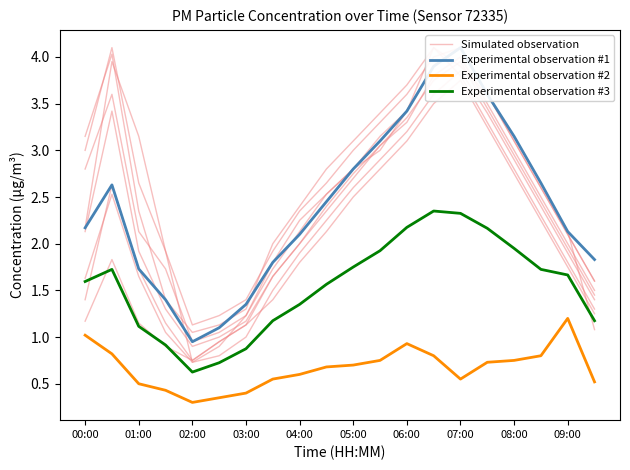

Reading left to right, extract all data points from this chart.

Simulated observation: 2.2	4.0	3.1	1.9	0.7	0.9	1.2	1.8	2.2	2.5	2.8	3.0	3.4	4.1	3.9	3.6	3.1	2.6	2.1	1.1
Experimental observation #1: 2.2	2.6	1.7	1.4	0.9	1.1	1.4	1.8	2.1	2.5	2.8	3.1	3.4	3.9	4.1	3.6	3.1	2.6	2.1	1.8
Experimental observation #2: 1.0	0.8	0.5	0.4	0.3	0.3	0.4	0.6	0.6	0.7	0.7	0.8	0.9	0.8	0.6	0.7	0.8	0.8	1.2	0.5
Experimental observation #3: 1.6	1.7	1.1	0.9	0.6	0.7	0.9	1.2	1.4	1.6	1.8	1.9	2.2	2.4	2.3	2.2	1.9	1.7	1.7	1.2